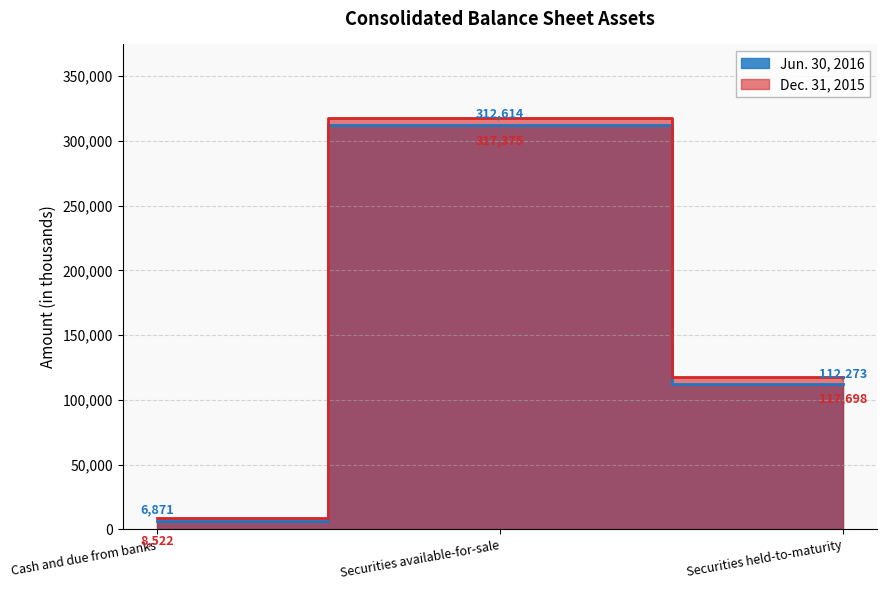

Rank the series by their maximum value, from lowest to highest.

Jun. 30, 2016, Dec. 31, 2015